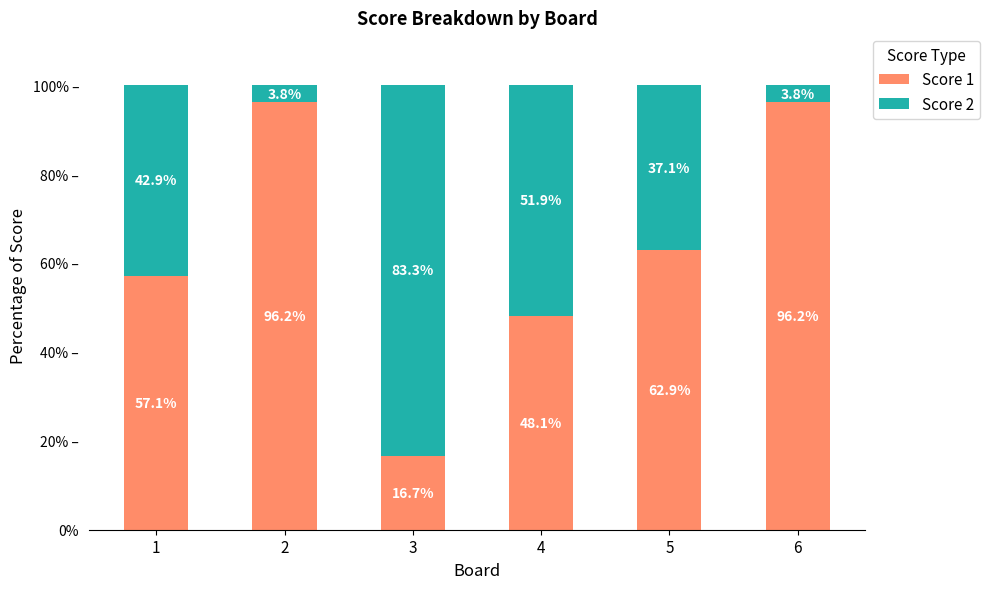

What are all the series names shown in the legend?

Score 1, Score 2